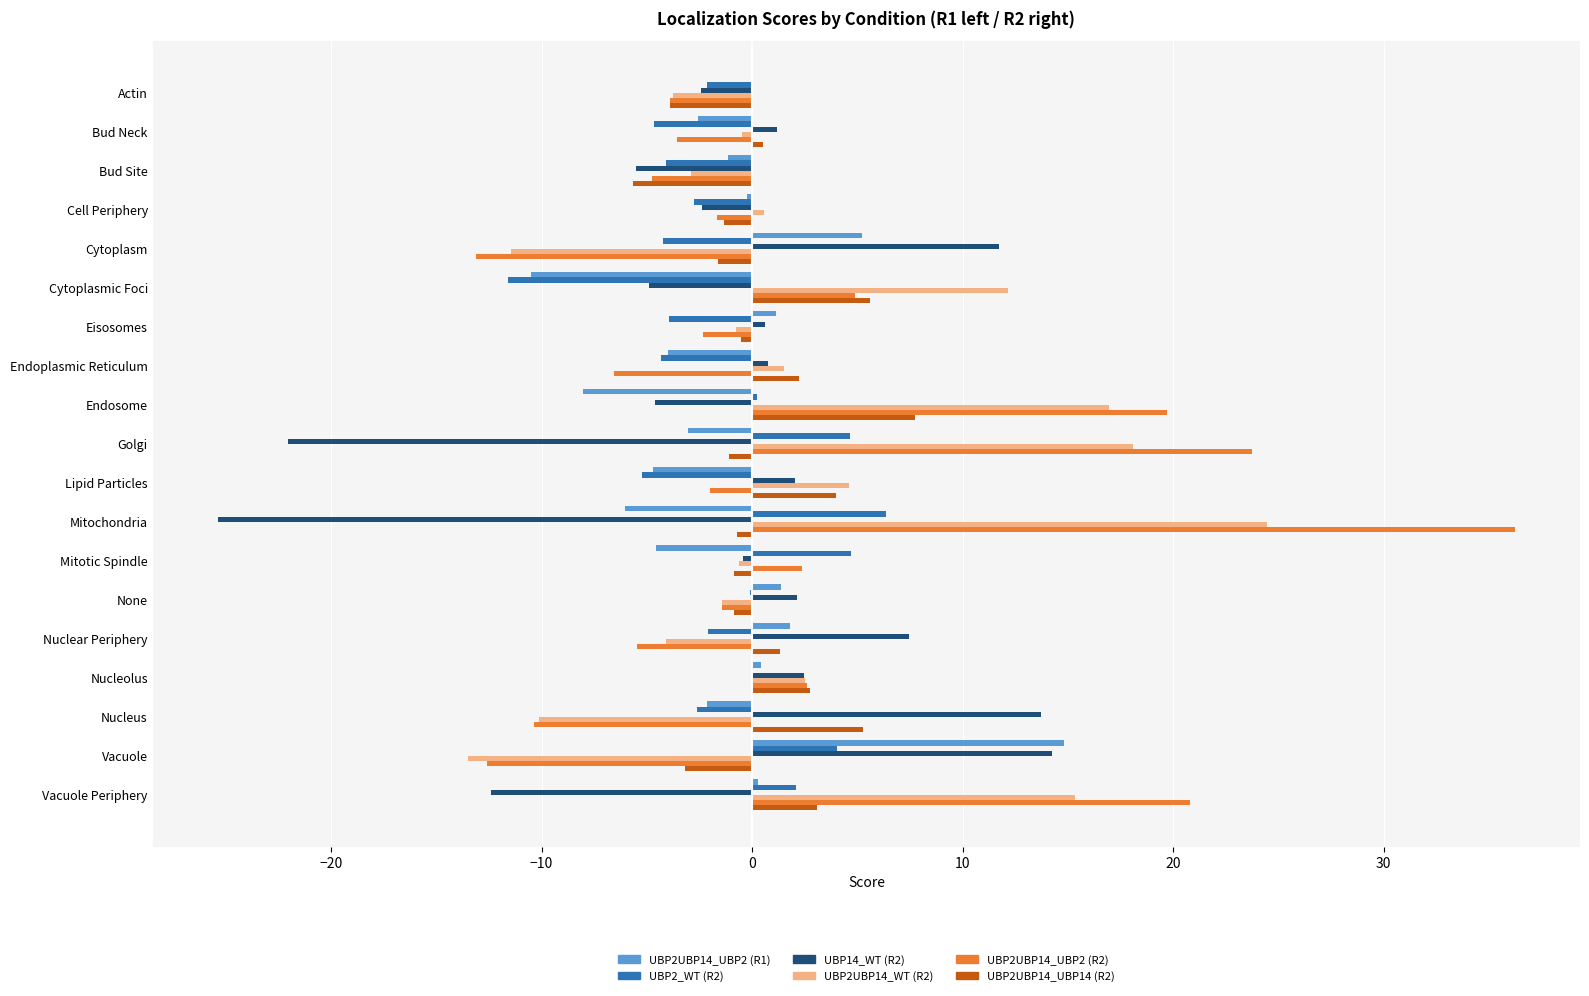

What are all the series names shown in the legend?

UBP2UBP14_UBP2 (R1), UBP2_WT (R2), UBP14_WT (R2), UBP2UBP14_WT (R2), UBP2UBP14_UBP2 (R2), UBP2UBP14_UBP14 (R2)